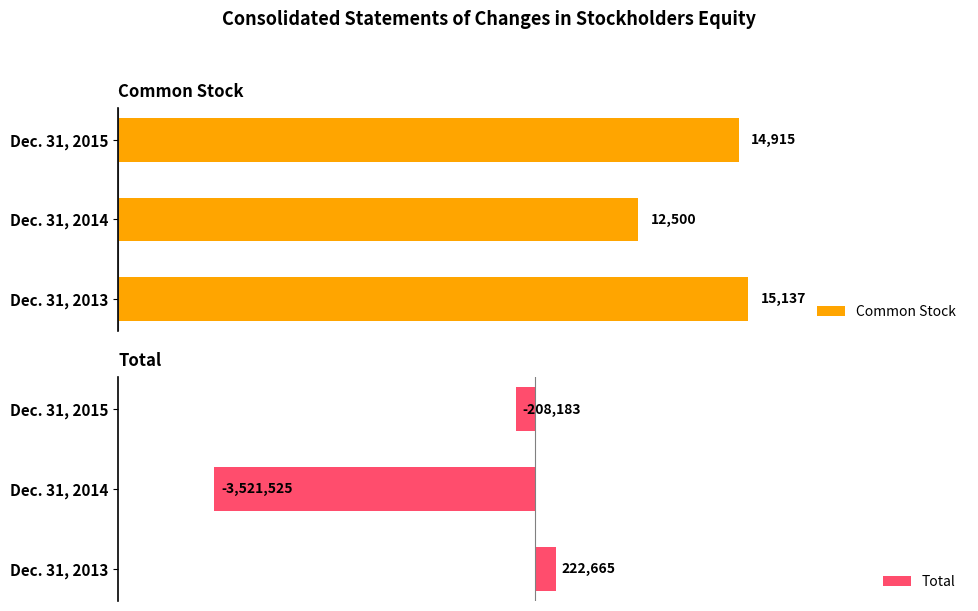

What is the difference between the maximum and minimum values in the Total series?

3744190